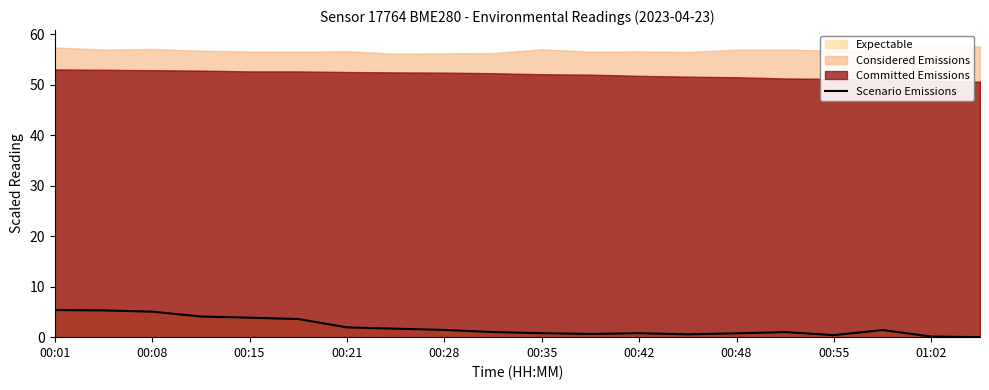

What is the value of the 10th point from the left?

1.0